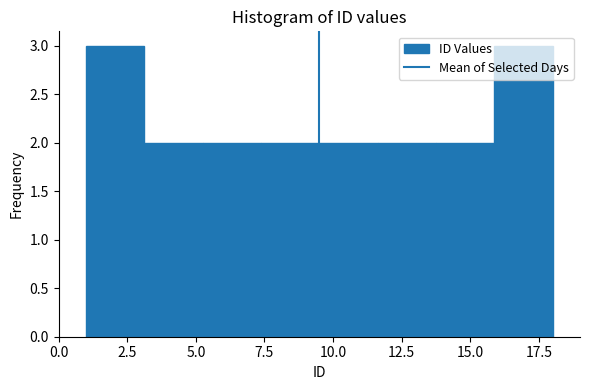

Reading left to right, list every bar in this chart as the range it spans on the x-axis followed by its height. Neither the bar edges nor the heights are printed on the chart, so give them approximately, as read against the axes.

1.0 to 3.0: 3
3.0 to 5.5: 2
5.5 to 7.5: 2
7.5 to 9.5: 2
9.5 to 11.5: 2
11.5 to 14.0: 2
14.0 to 16.0: 2
16.0 to 18.0: 3